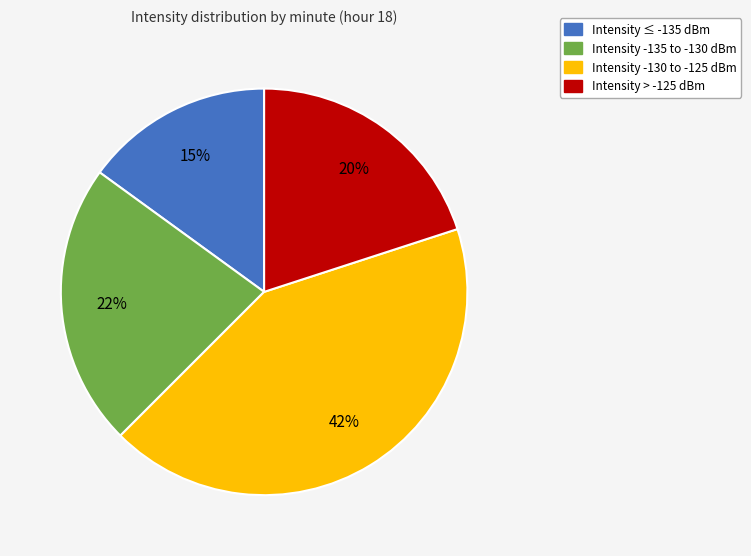

To the nearest percent, what is the average slice percentage?

25%